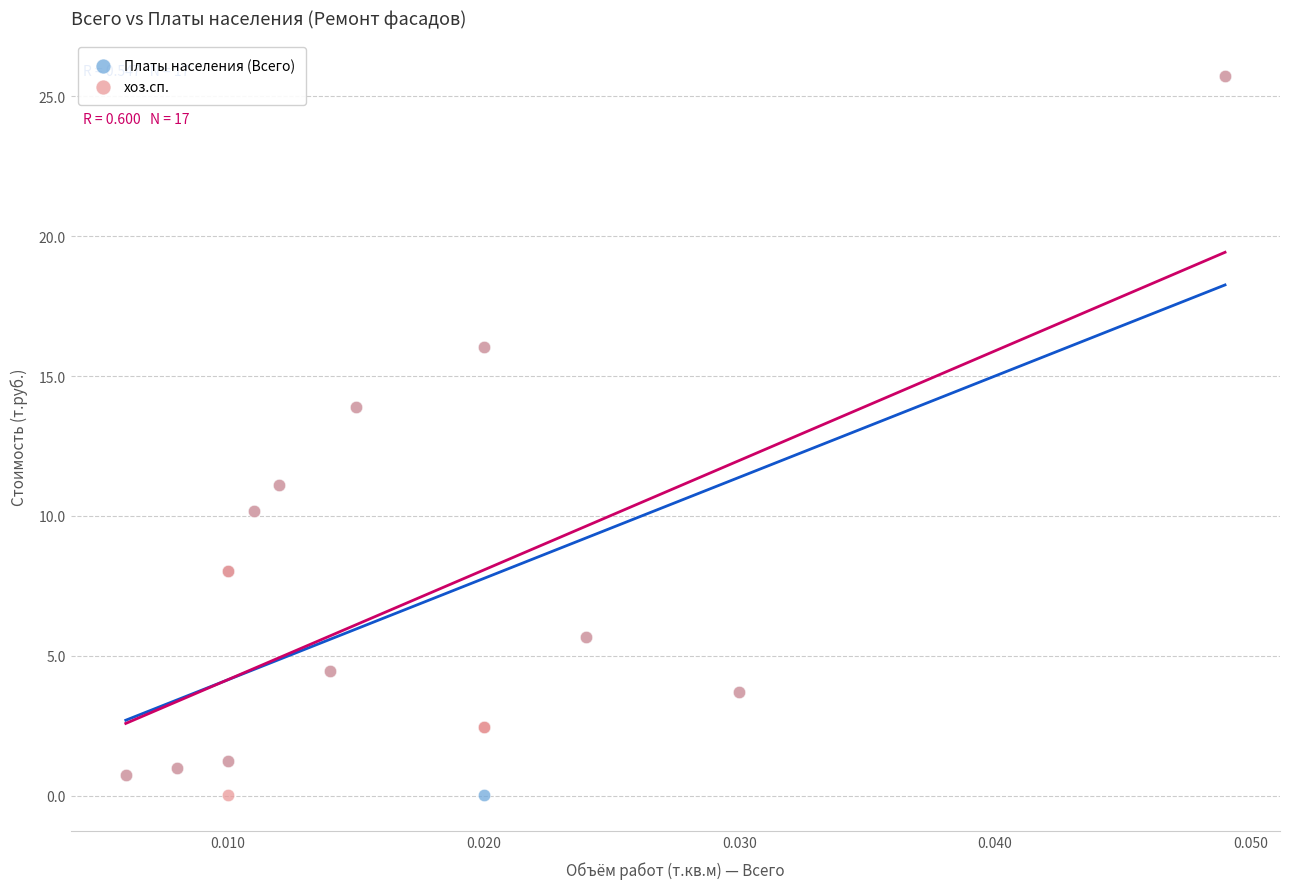

What are all the series names shown in the legend?

Платы населения (Всего), хоз.сп.